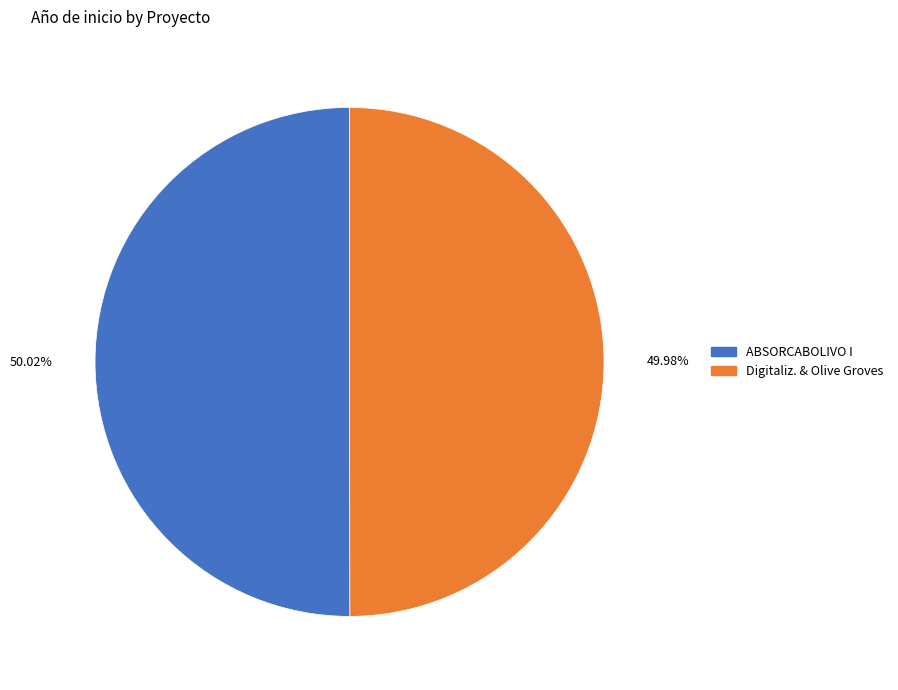

Is there a majority slice in this chart?

Yes